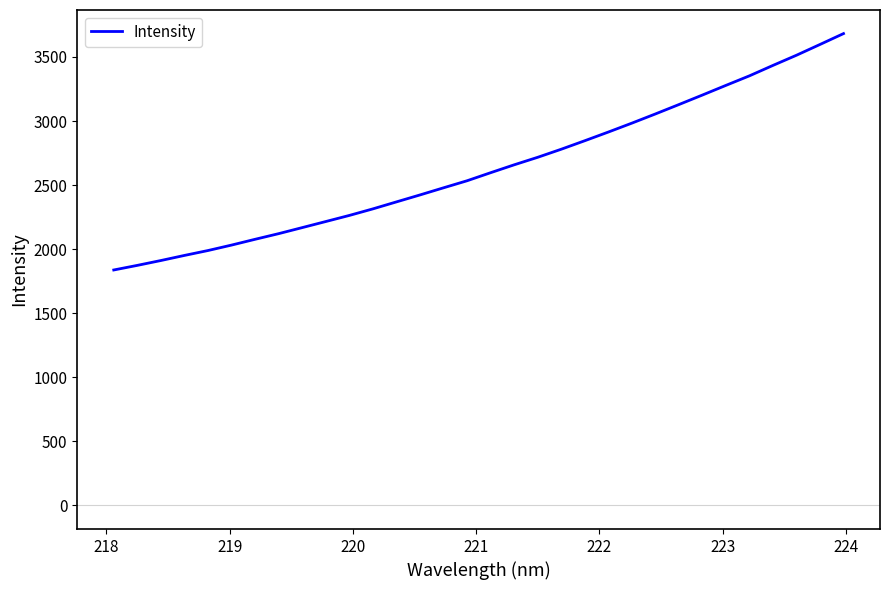

How many lines are shown in the chart?

1